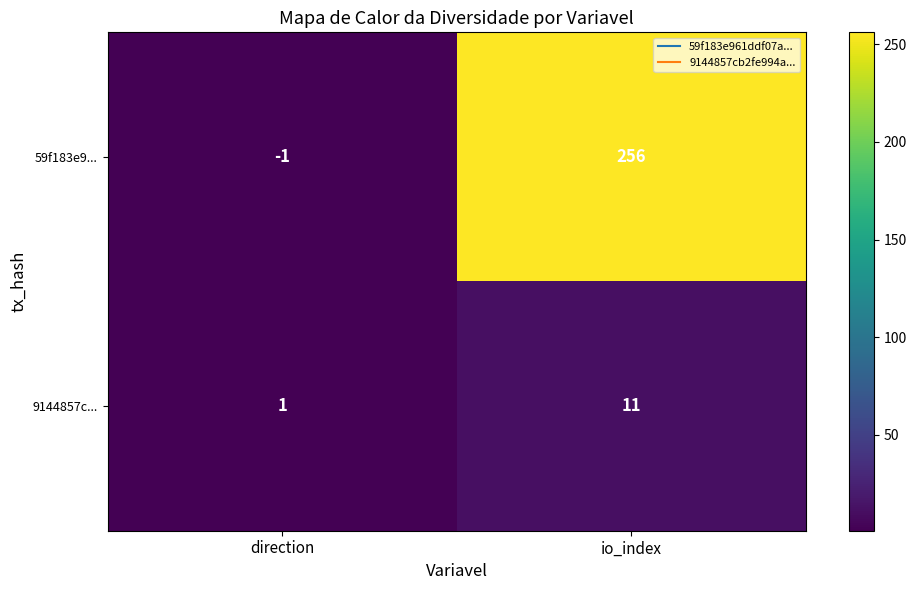

The value of 9144857c... at io_index is 6. True or false?

False